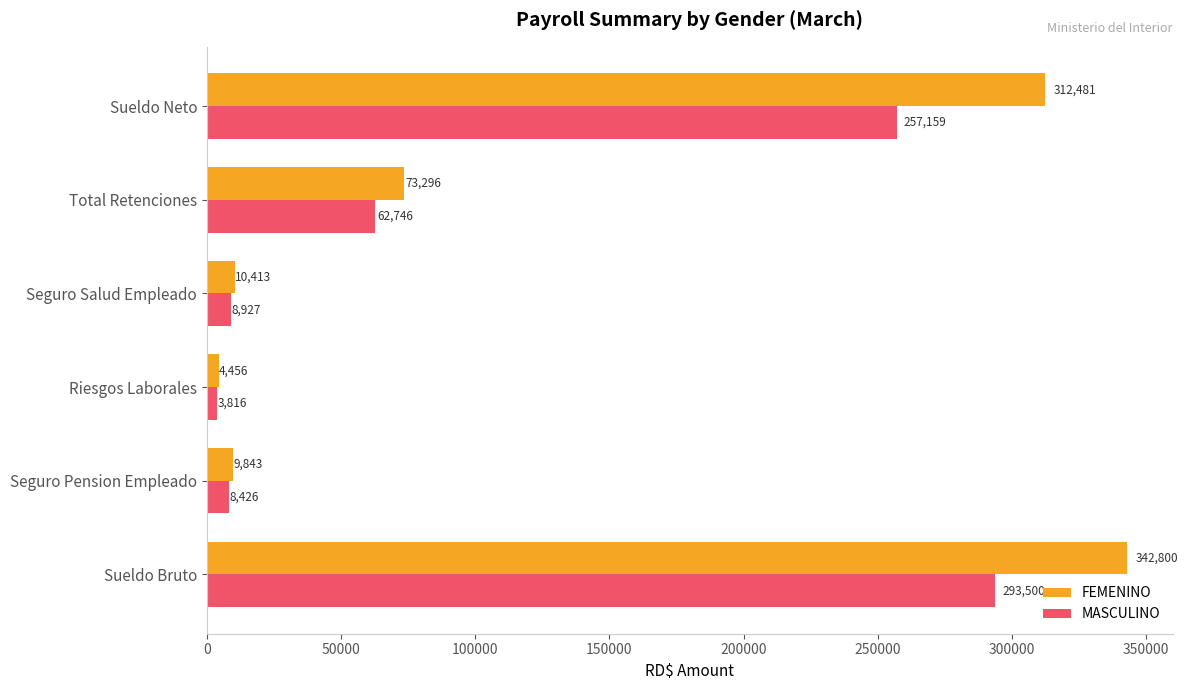

Count the number of categories in the chart.

6